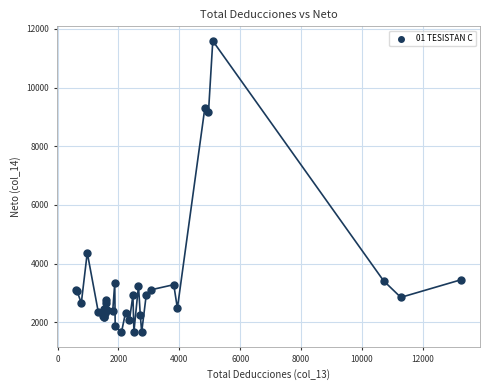

What Y value in the scatter plot is closest to 6625?

4371.8